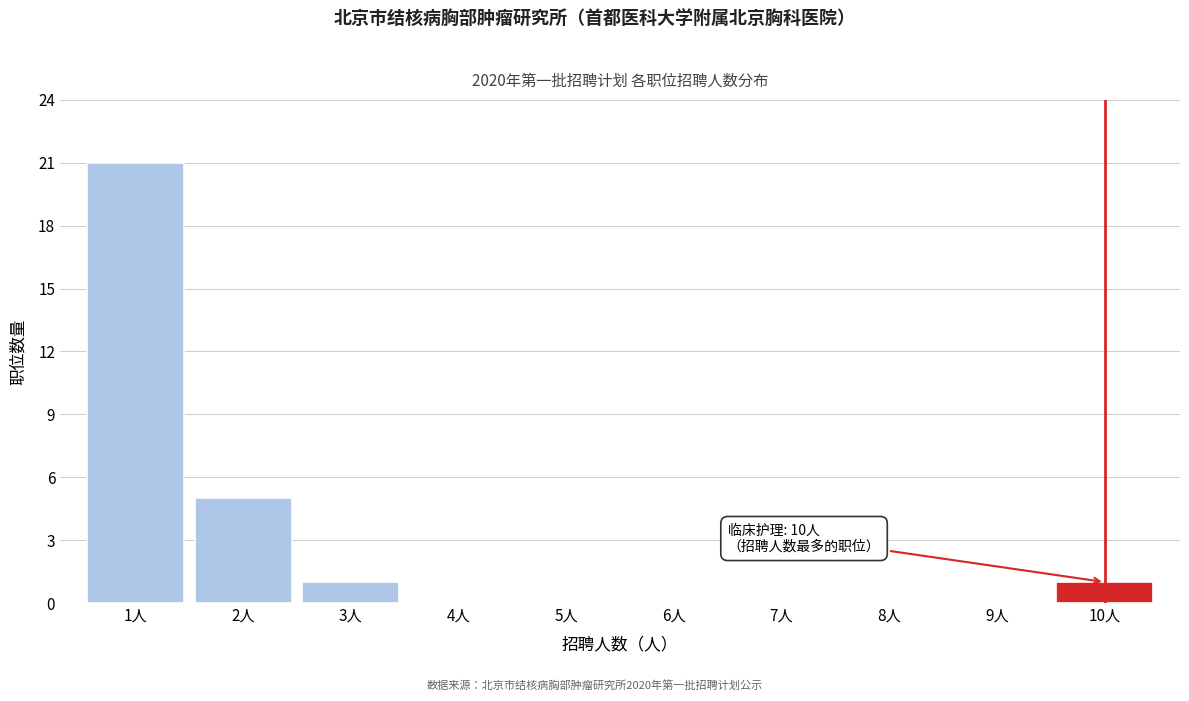

Over which range of the x-axis is the bar tallest?

0.5 to 1.5